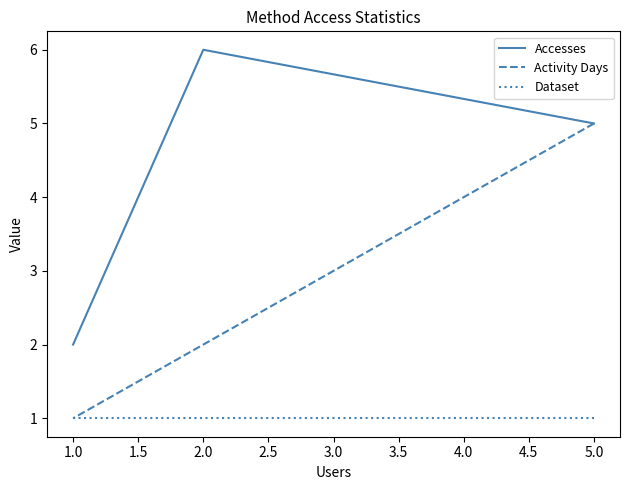

Is it true that Dataset equals 2 at 5.0?

False